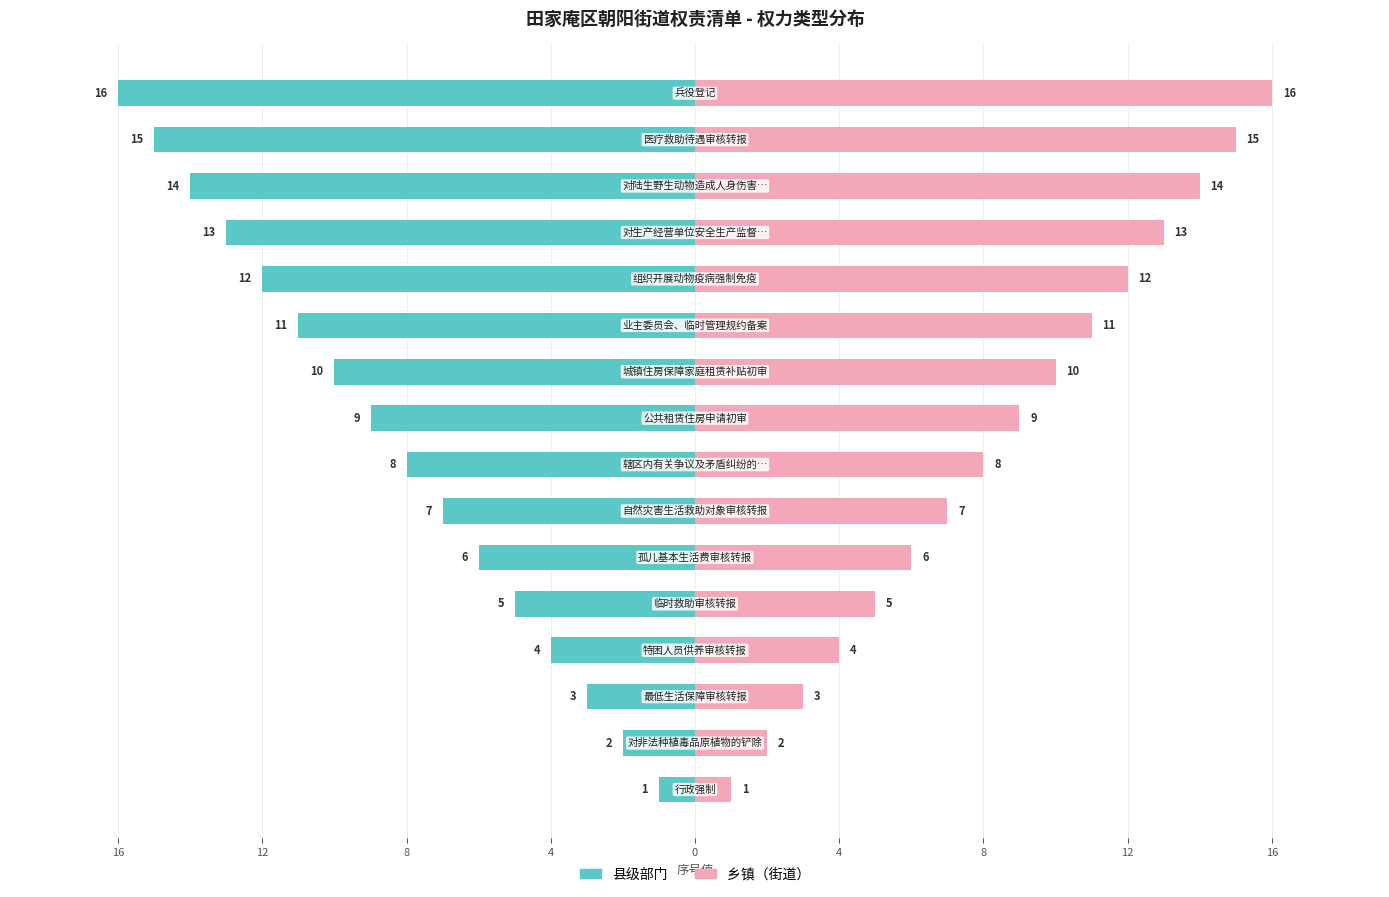

At 0, list the series in order from largest to smallest.

乡镇（街道）, 县级部门